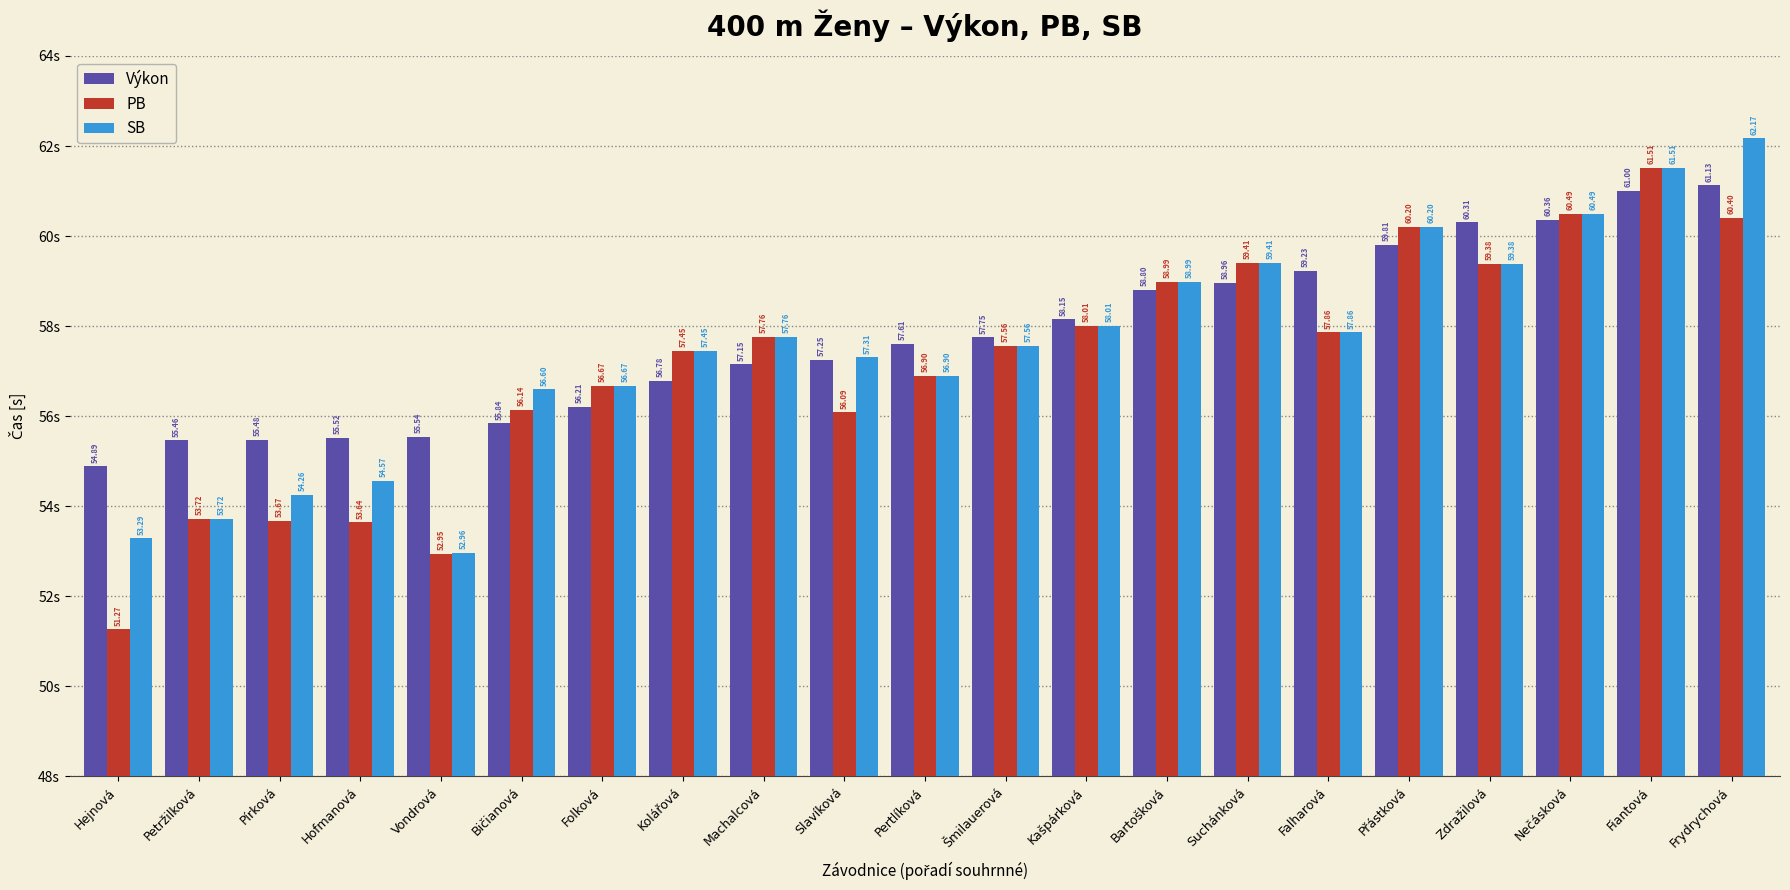

Rank the series at Slavíková from lowest to highest value.

PB, Výkon, SB